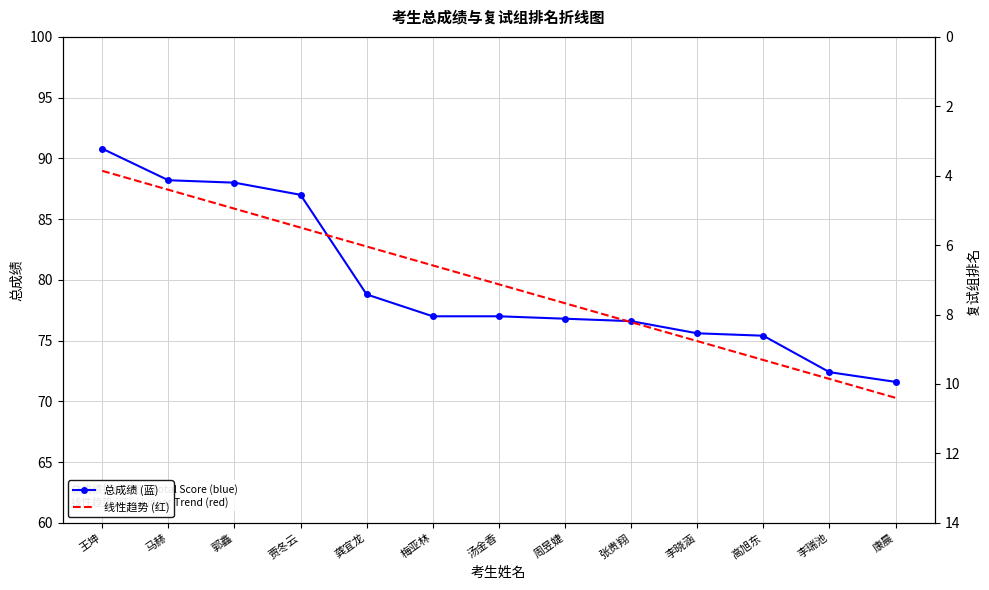

What position from the right is 康晨?

1